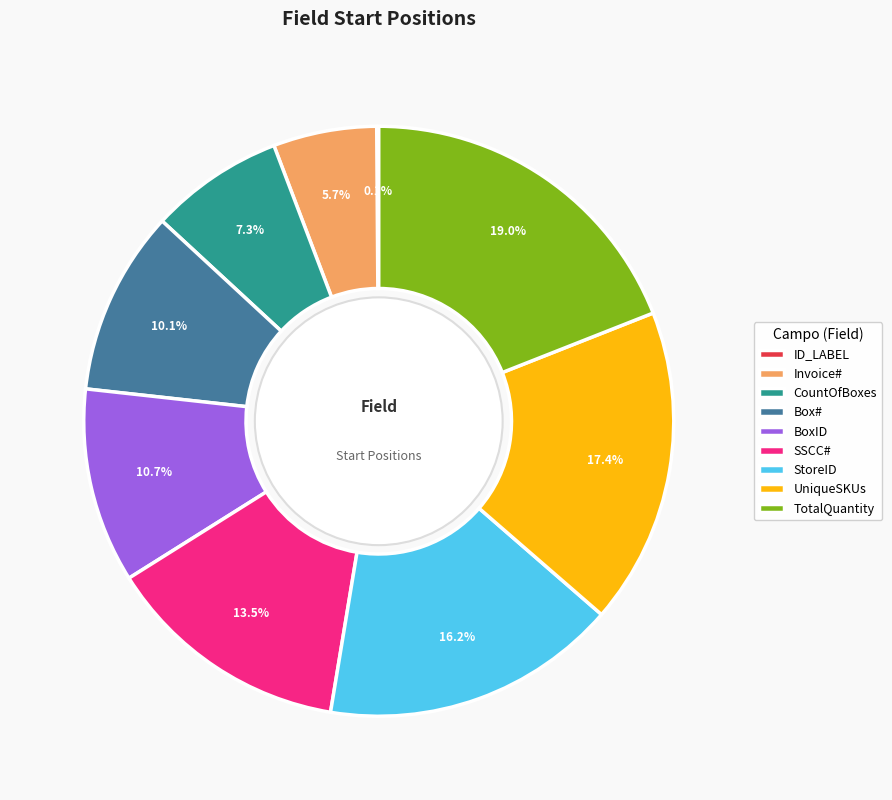

Do SSCC# and Invoice# together represent more than half of the pie?

No